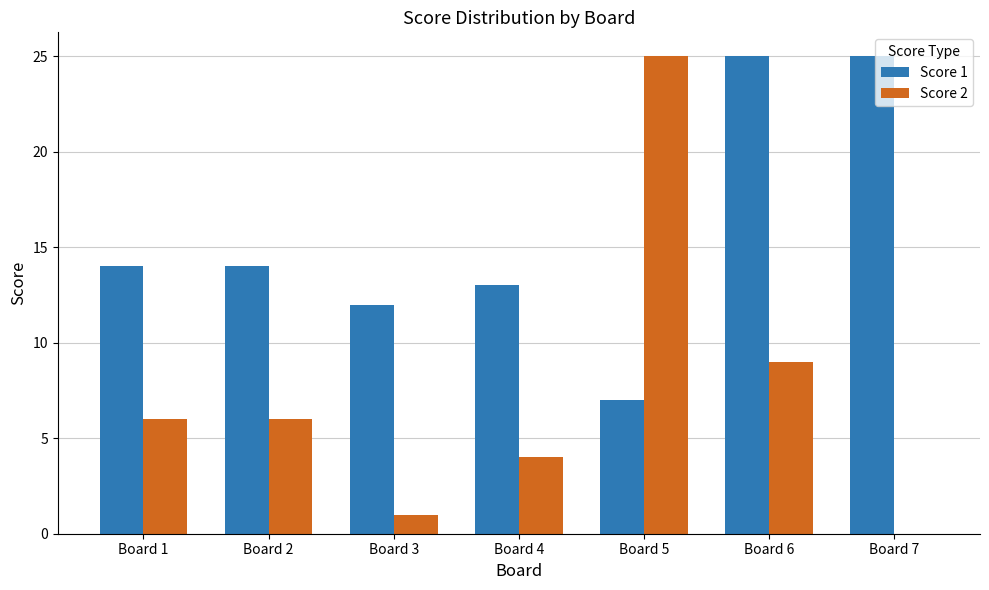

What is the maximum value shown in the chart?

25